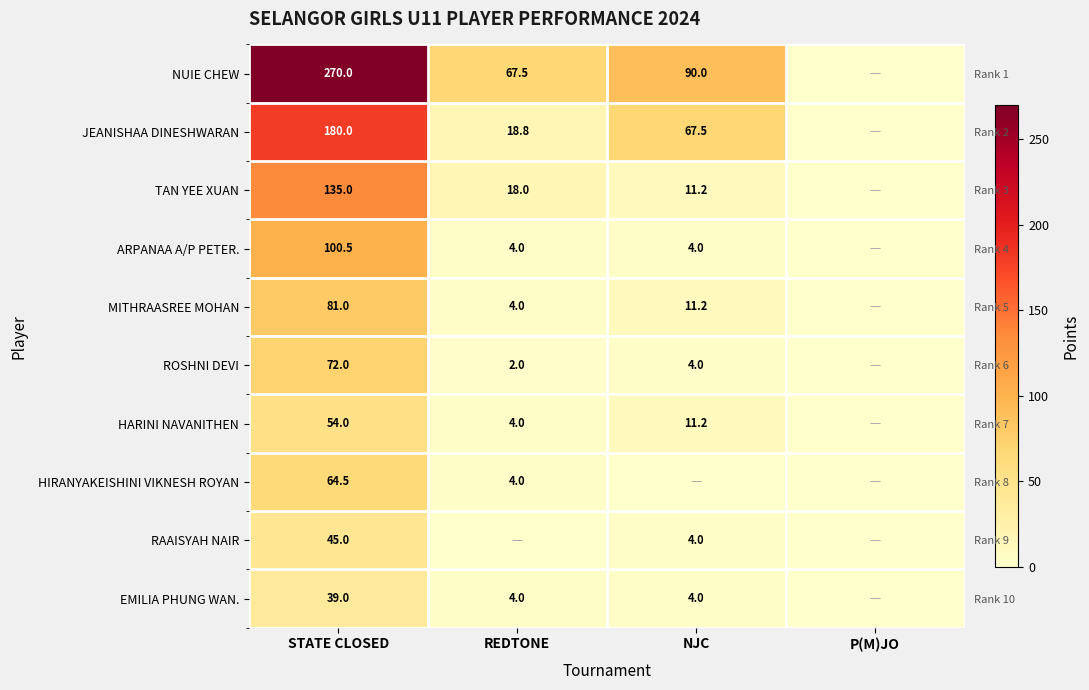

Where does the ROSHNI DEVI series first go above 4?

STATE CLOSED